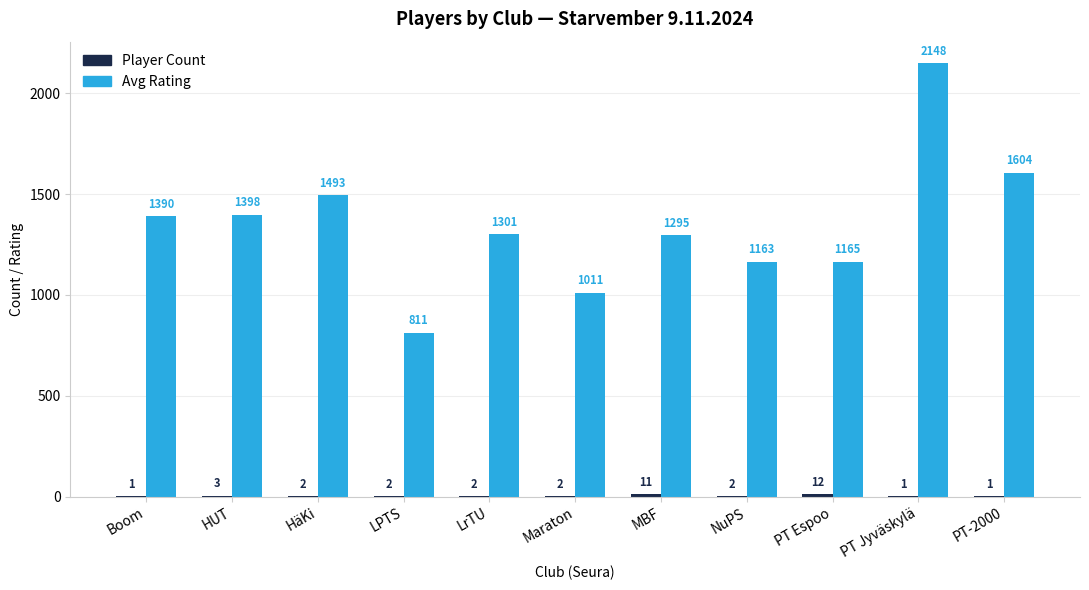

What is the average value of the Avg Rating series?

1344